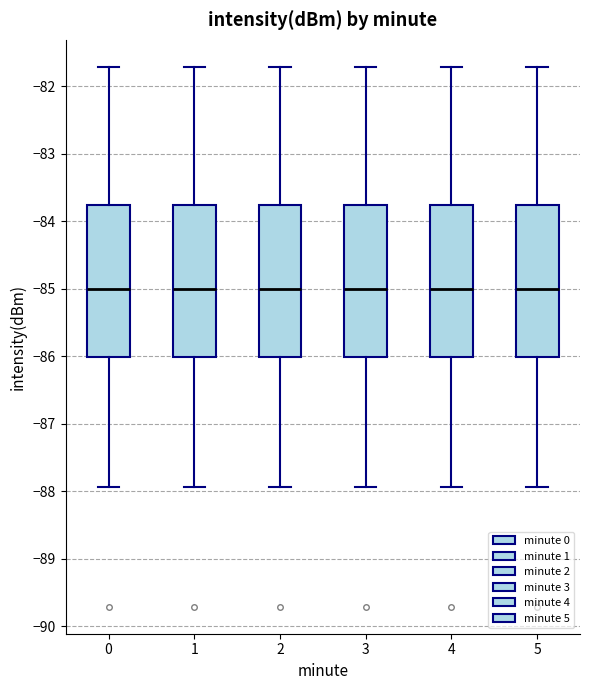

Where does the upper whisker of the box at x = 5 end on the y-axis? The values are not printed on the chart, so give them approximately, as read against the axis.

-81.7